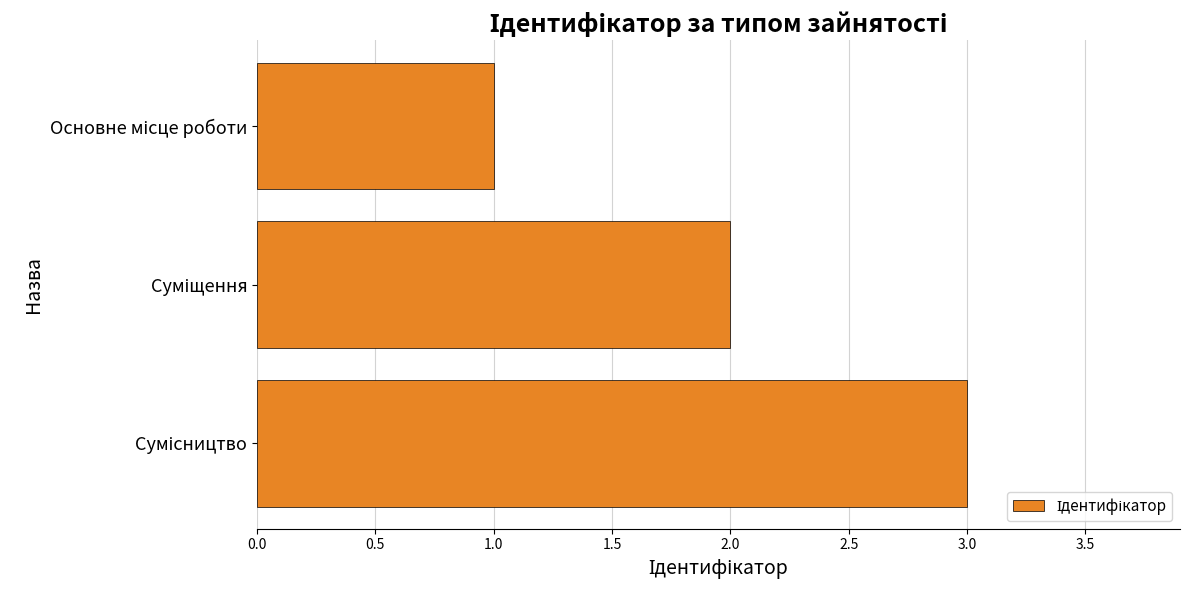

What is the greatest value displayed?

3